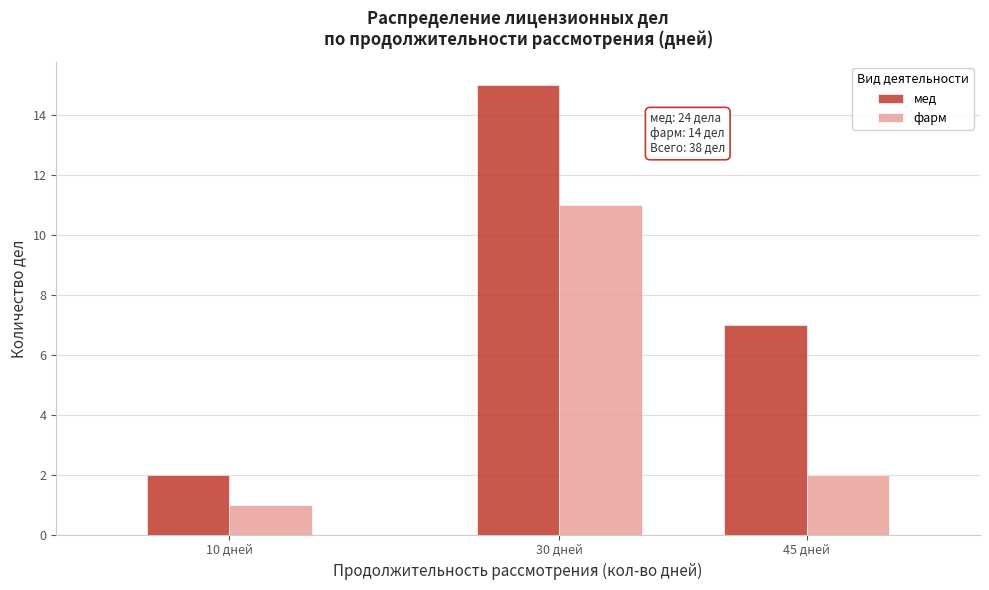

Reading left to right, what are all the values shown in this chart?

мед: 2	15	7
фарм: 1	11	2